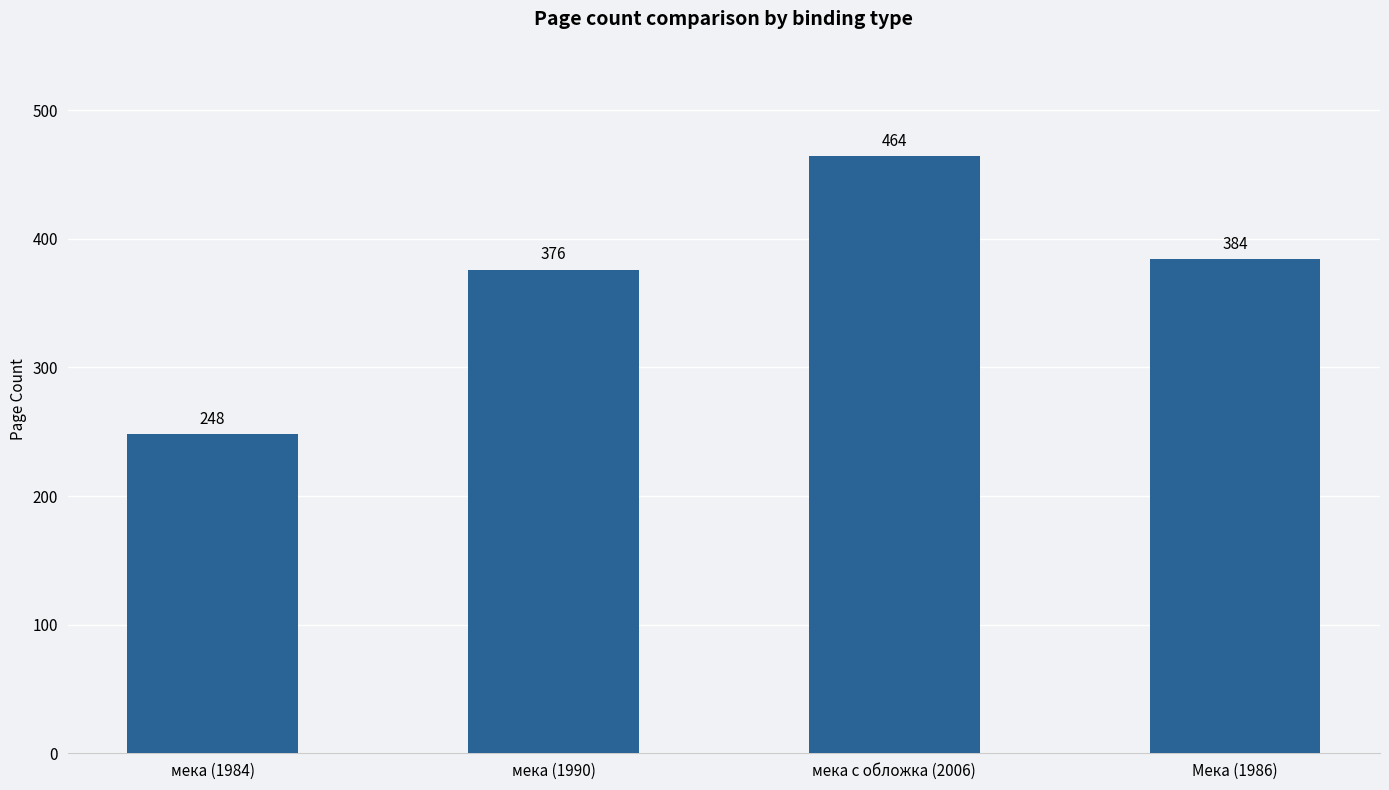

Which has a higher value, мека (1990) or мека (1984)?

мека (1990)